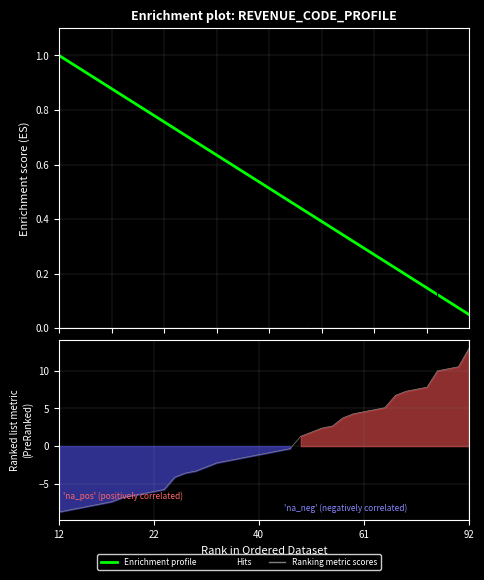

How many lines are shown in the chart?

2